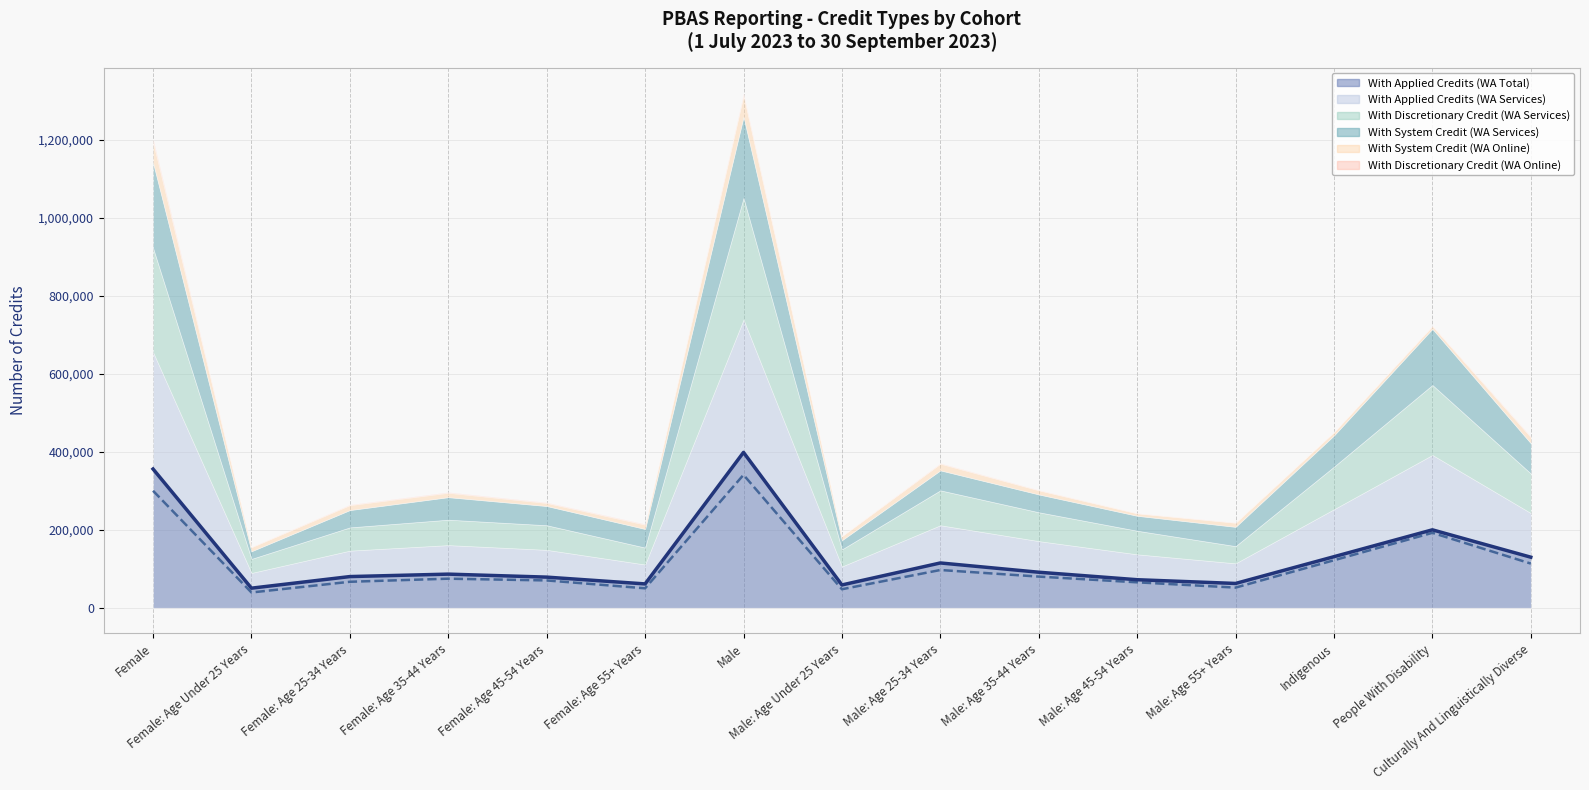

How many values in the With System Credit (WA Services) series are below 49420?

7